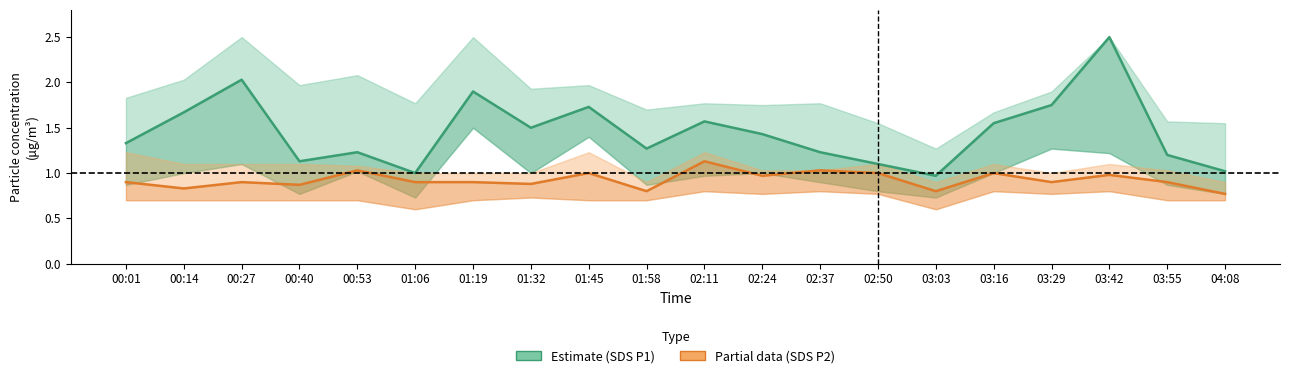

List the series in order of their peak value, highest first.

SDS P1 (Estimate), SDS P2 (Partial)